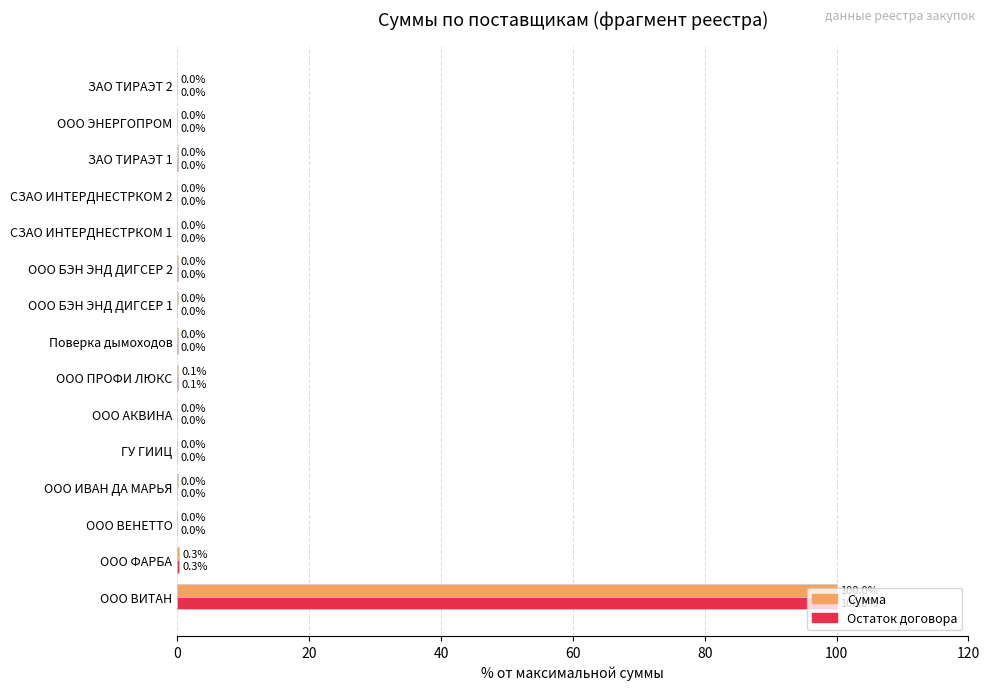

What is the highest value of the Сумма series?

100.0